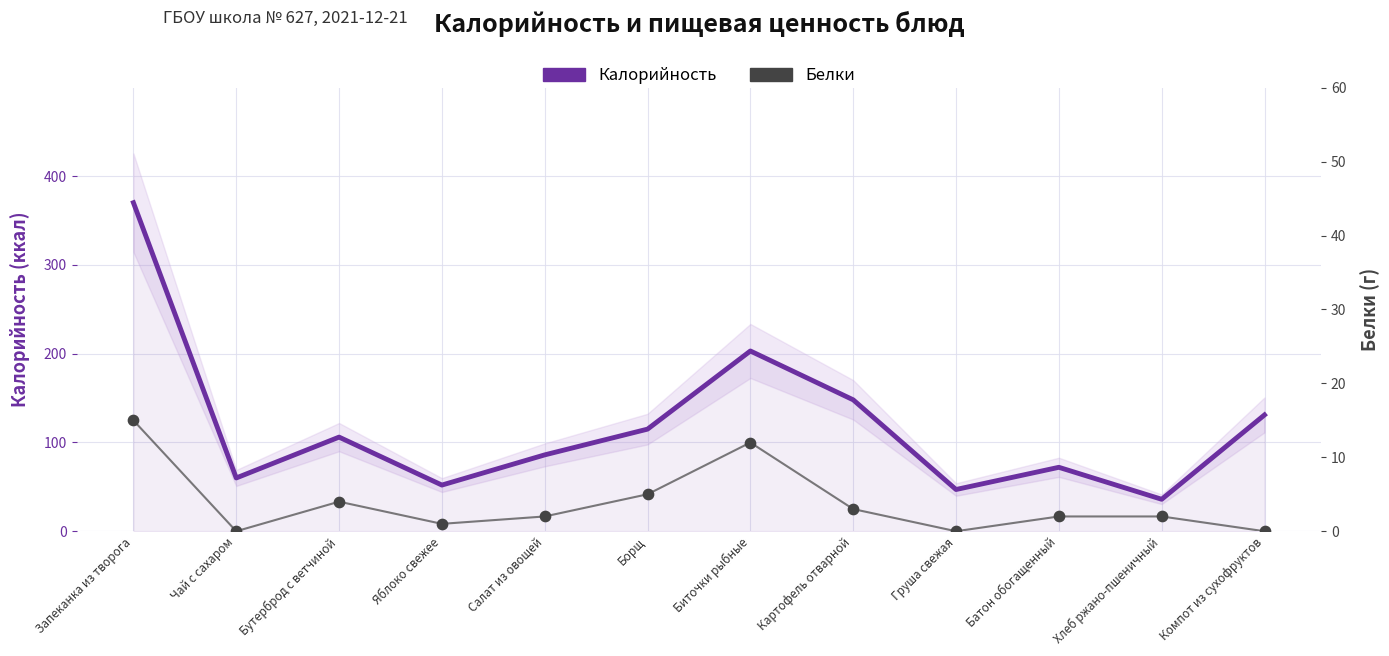

Which series reaches the maximum Y coordinate?

Калорийность